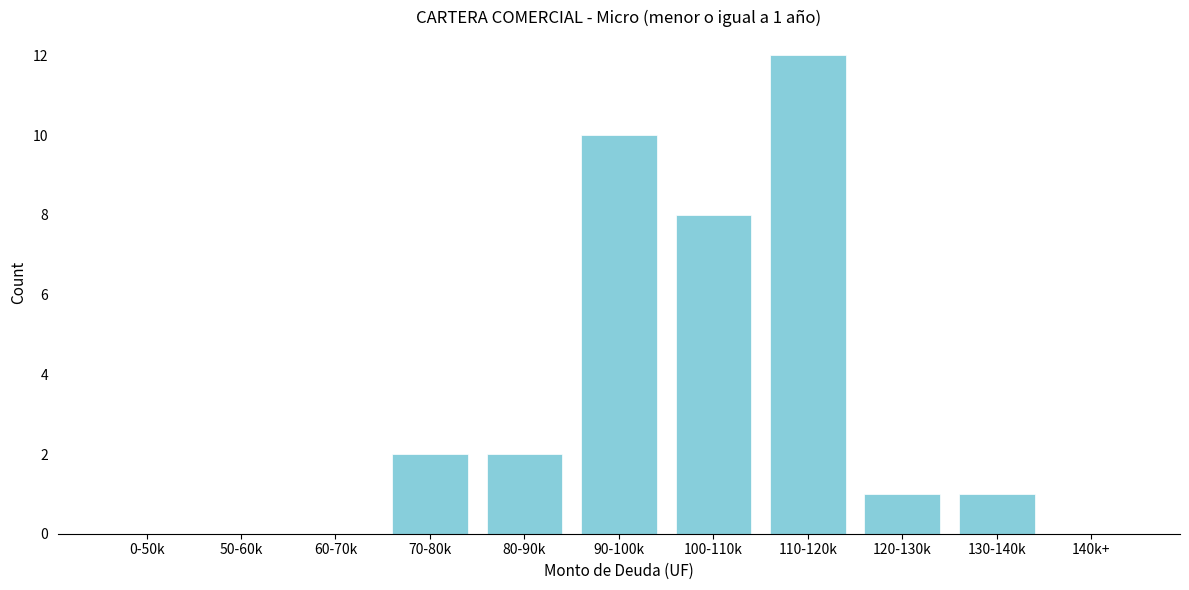

Reading right to left, list all the values displayed in this chart.

140k+=0	130-140k=1	120-130k=1	110-120k=12	100-110k=8	90-100k=10	80-90k=2	70-80k=2	60-70k=0	50-60k=0	0-50k=0